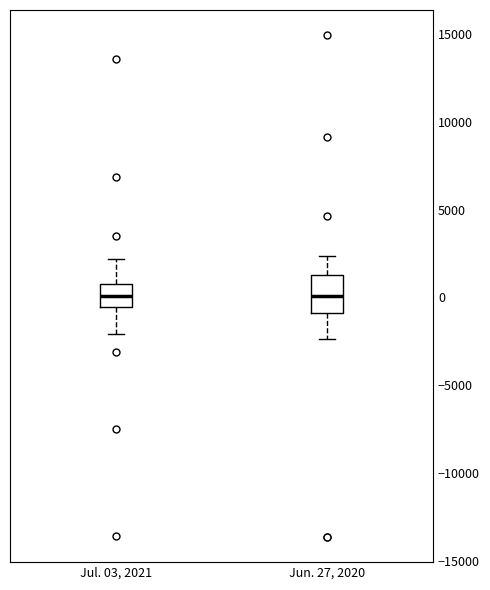

Which box is the tallest, from its lower edge to its upper edge?

Jun. 27, 2020